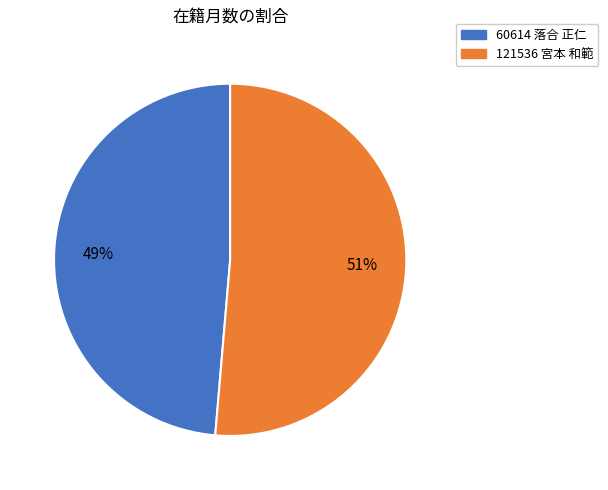

Does any single category account for the majority?

Yes